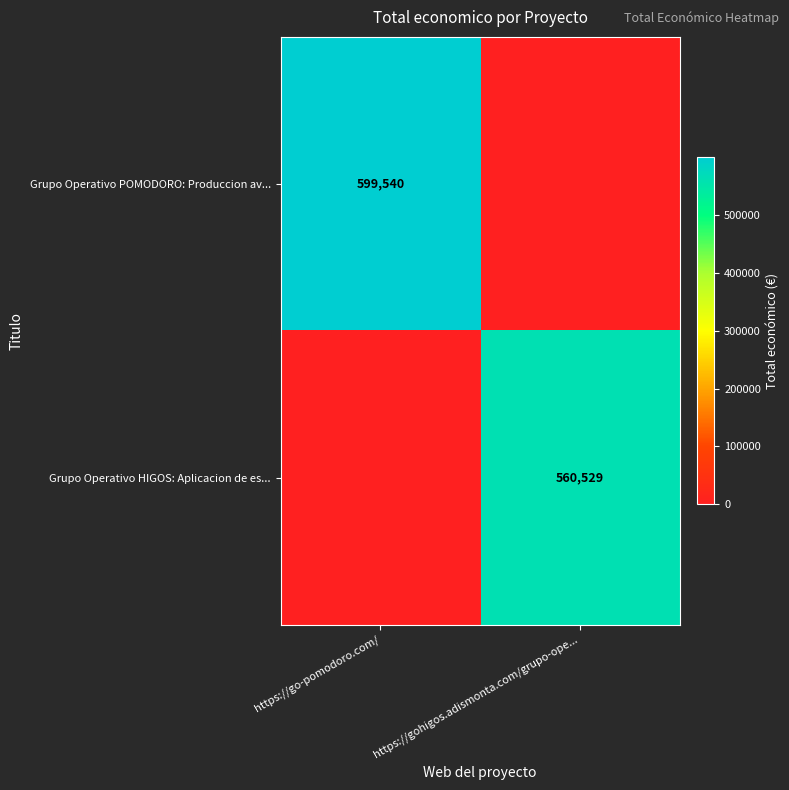

The value of Grupo Operativo POMODORO: Produccion av... at https://go-pomodoro.com/ is 388098. True or false?

False